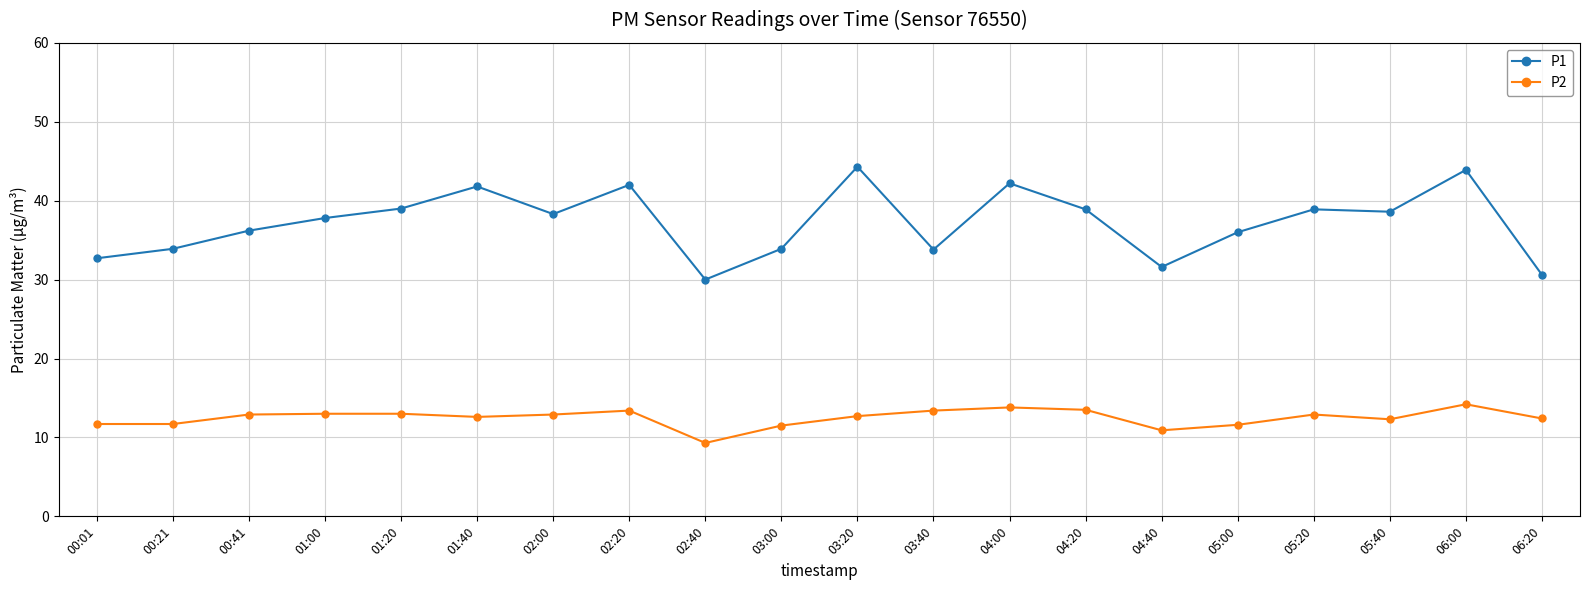

How many data points in P2 are less than 12?

6